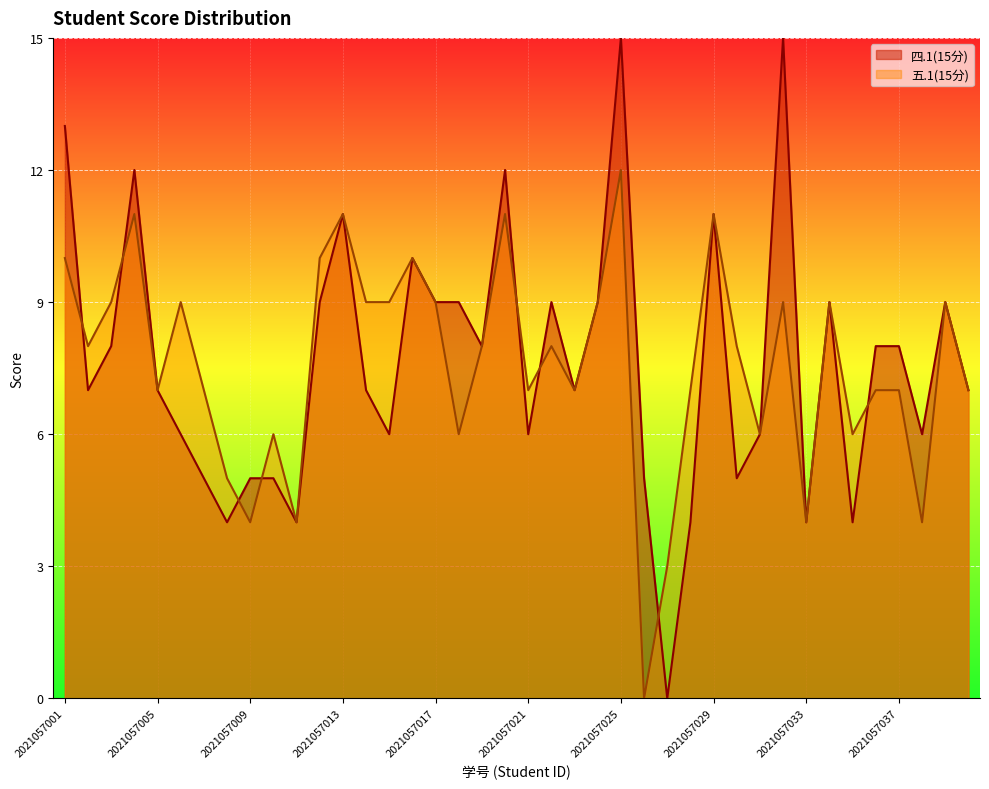

Where does the 五.1(15分) series first go above 8?

2021057001